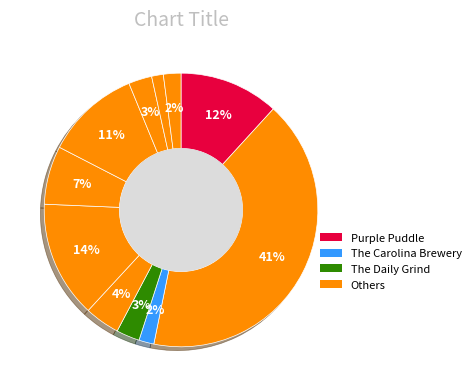

Count the number of slices in the pie.

11